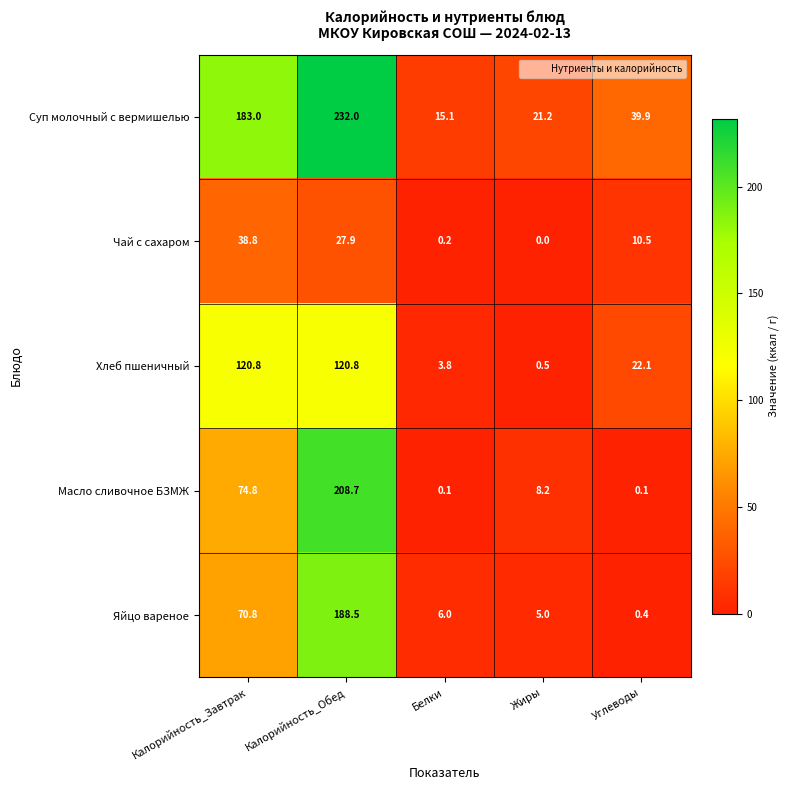

True or false: Масло сливочное БЗМЖ has a value of 208.7 at Калорийность_Обед.

True